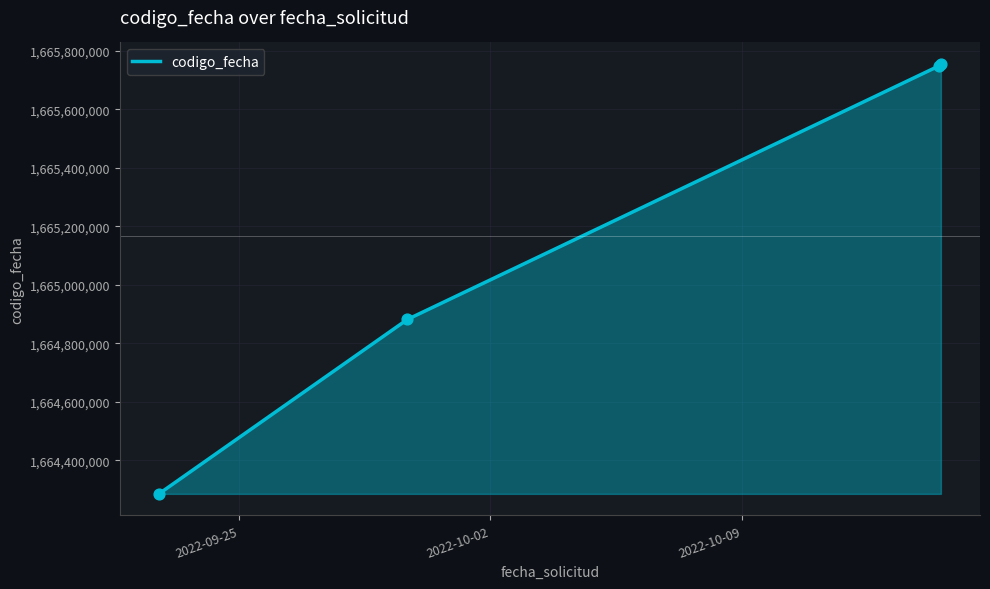

What is the minimum value shown in the chart?

1664284775